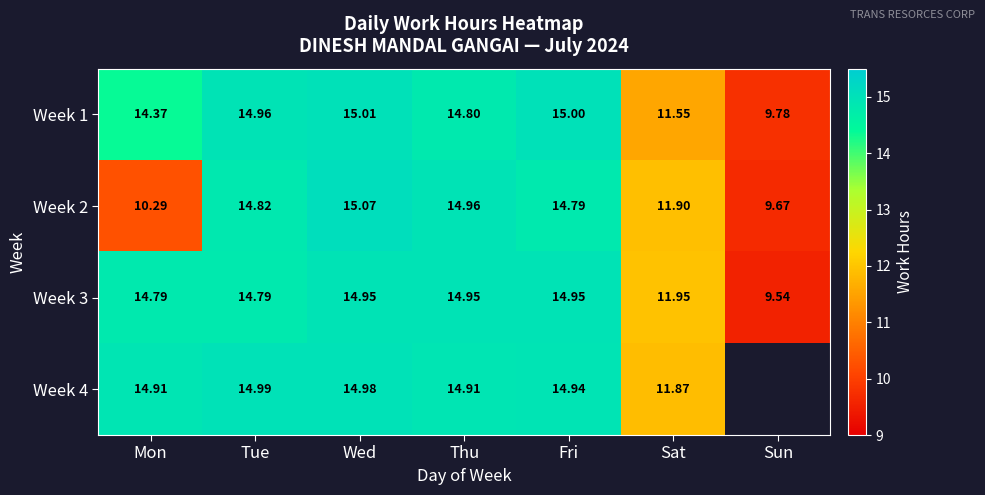

How many data points in Week 3 are above 14?

5